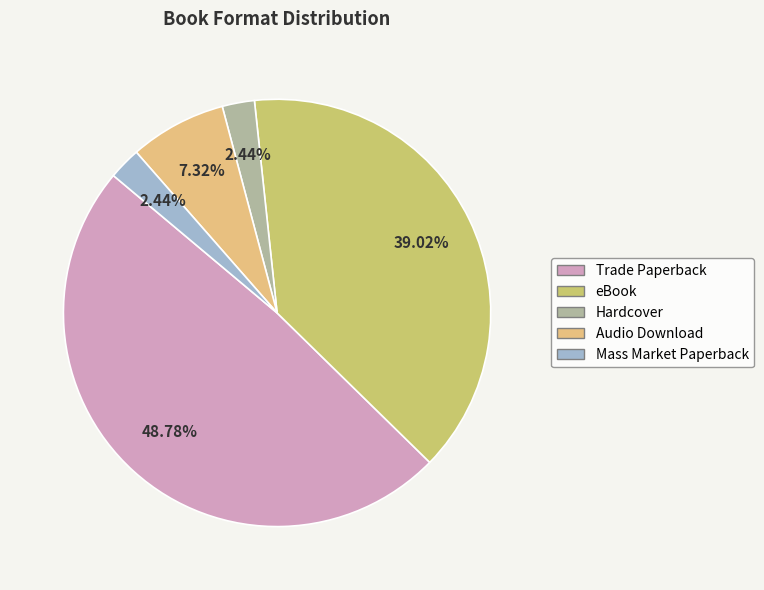

The Trade Paperback slice represents 49% of the pie. True or false?

True